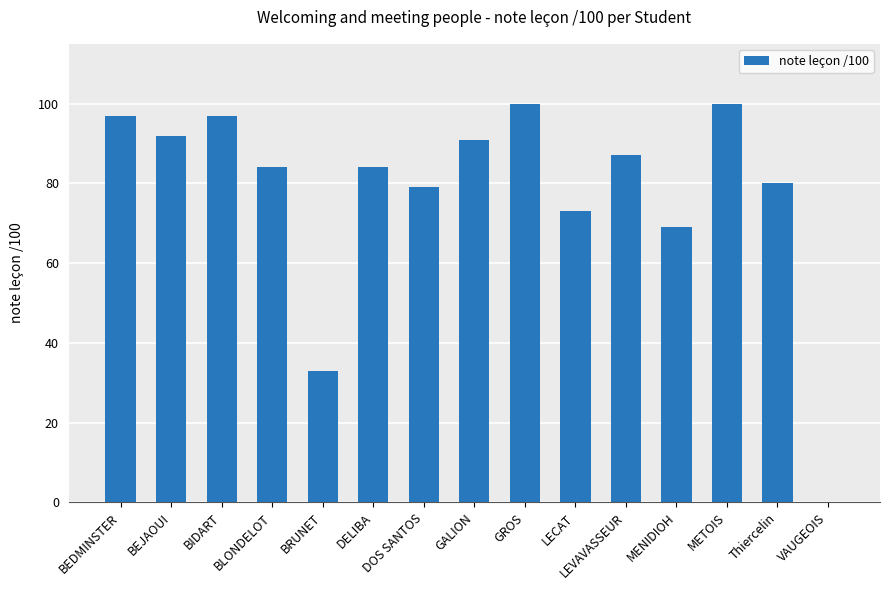

What is the sum of the values at GROS and MENIDIOH?

169